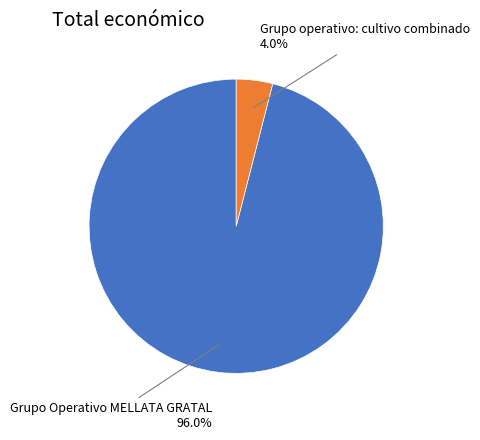

To the nearest percent, what is the difference between the largest and smallest slice percentages?

92%